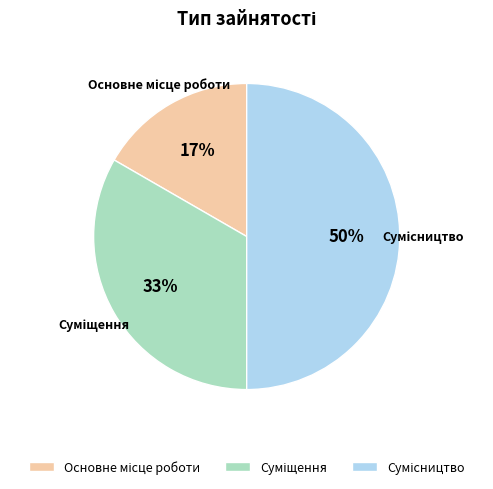

How many segments does this pie chart have?

3